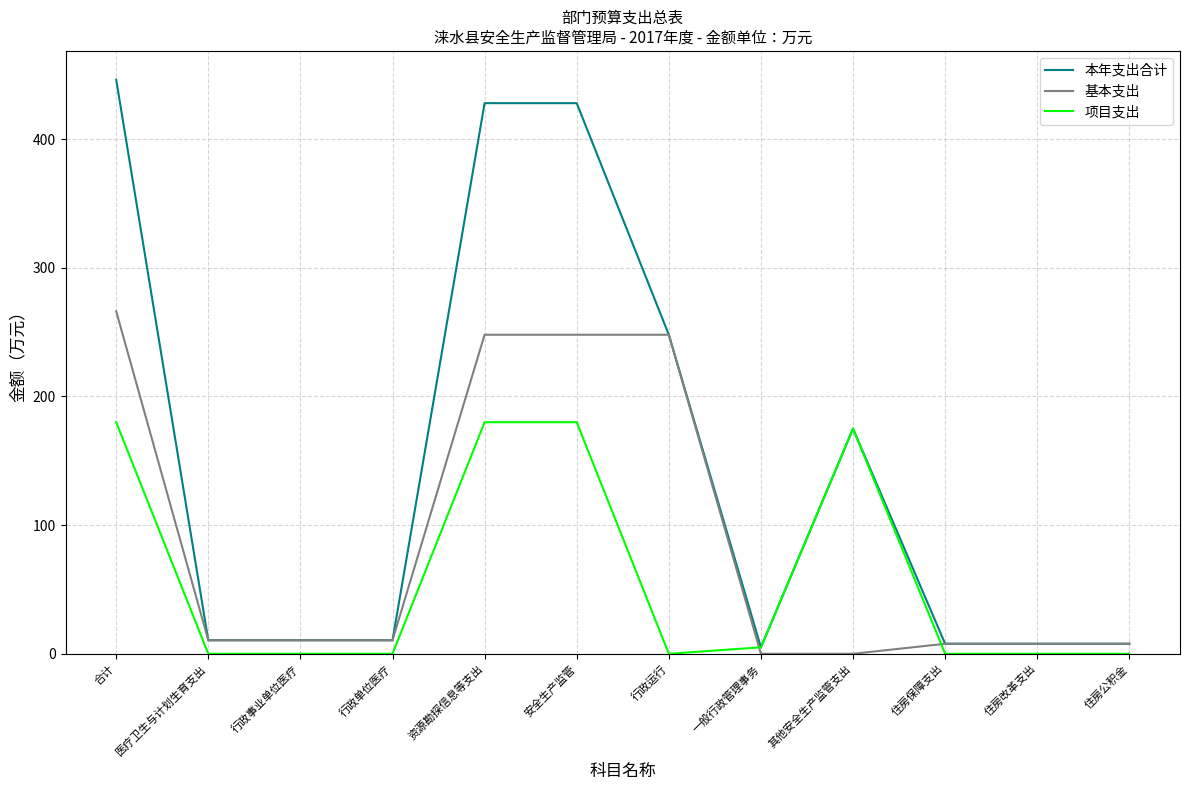

The 本年支出合计 series shows 175.0 at 其他安全生产监管支出. True or false?

True